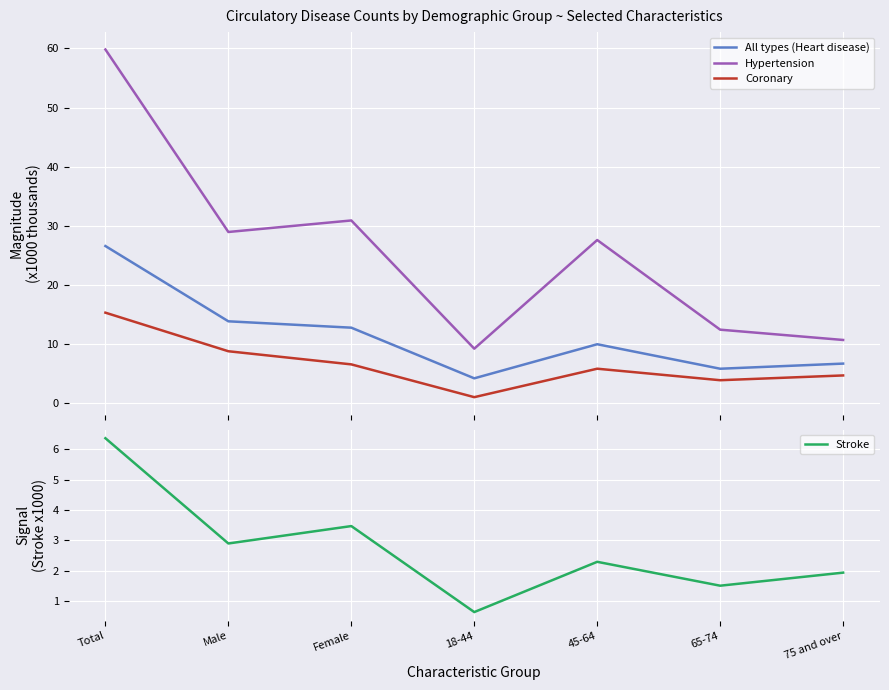

At which category is the sum across all series the highest?

Total